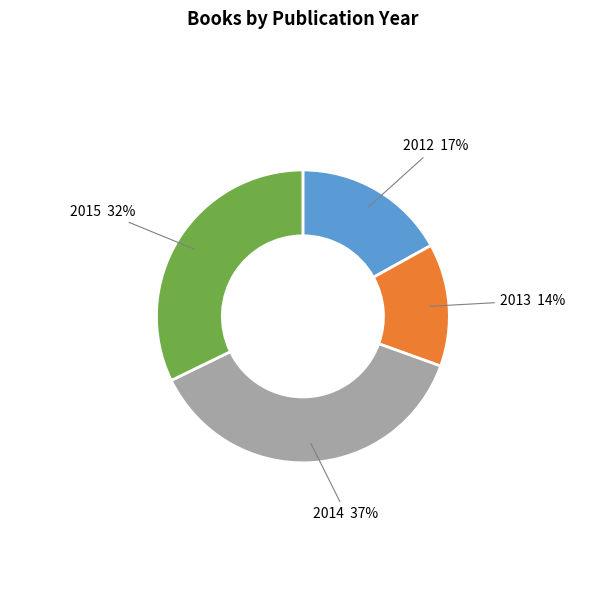

To the nearest percent, what is the average slice percentage?

25%